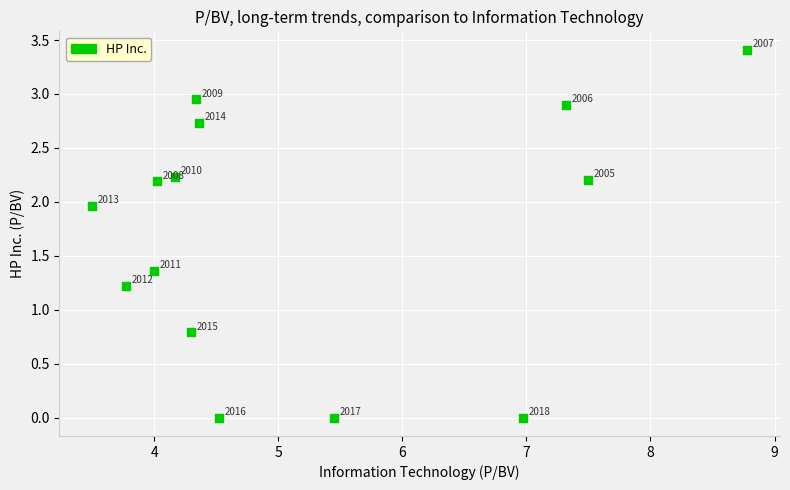

What Y value in the scatter plot is closest to 1?

0.8